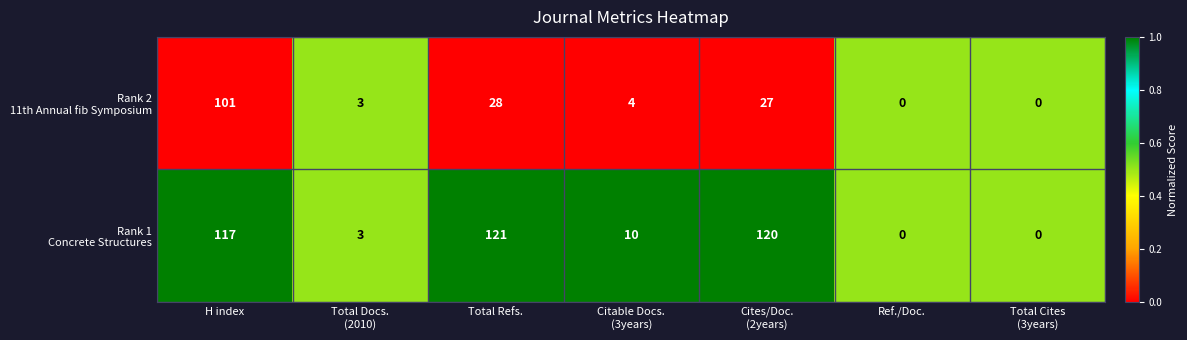

At which category is the sum across all series the highest?

H index